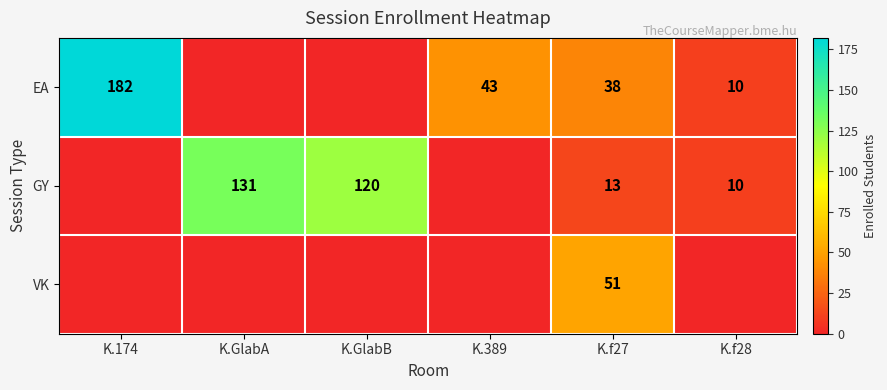

The EA series shows 19 at K.f27. True or false?

False